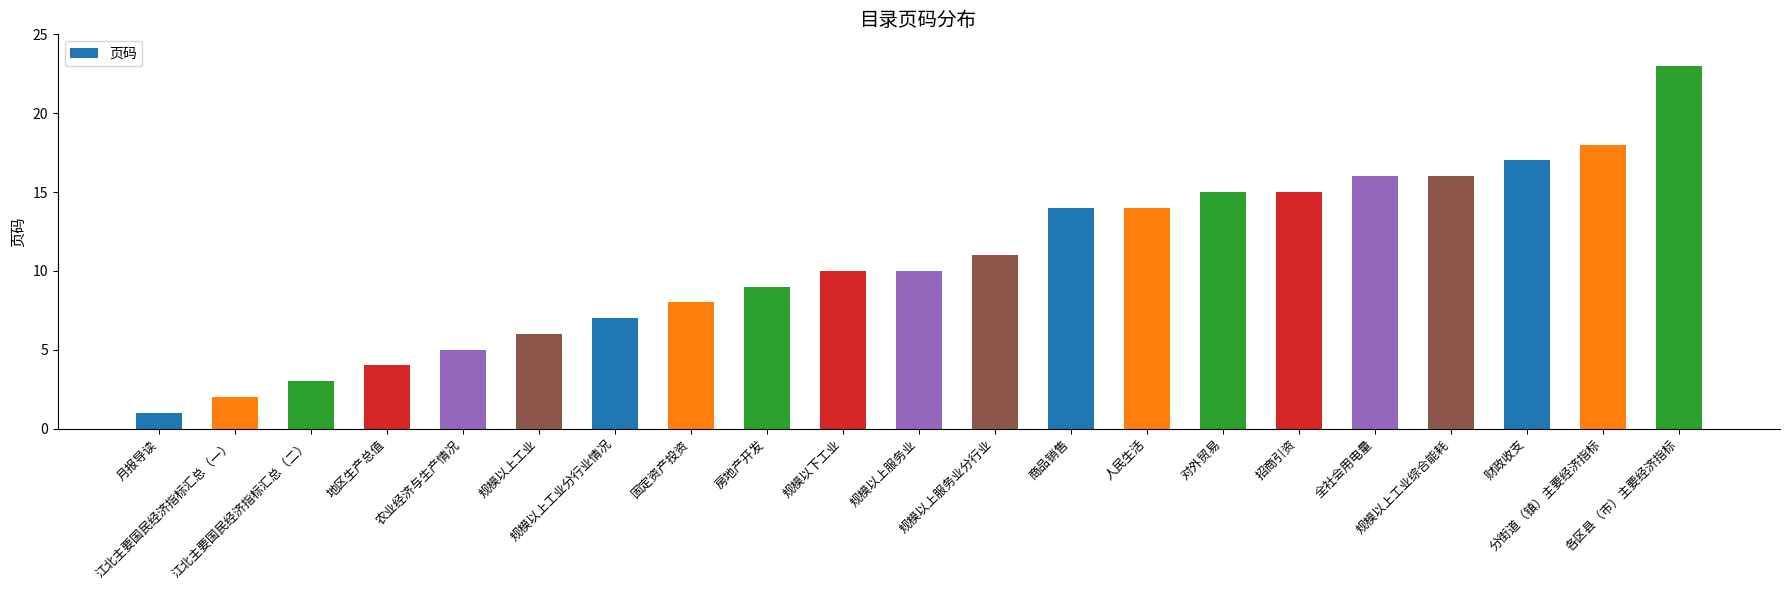

What is the value of the 13th bar from the left?

14